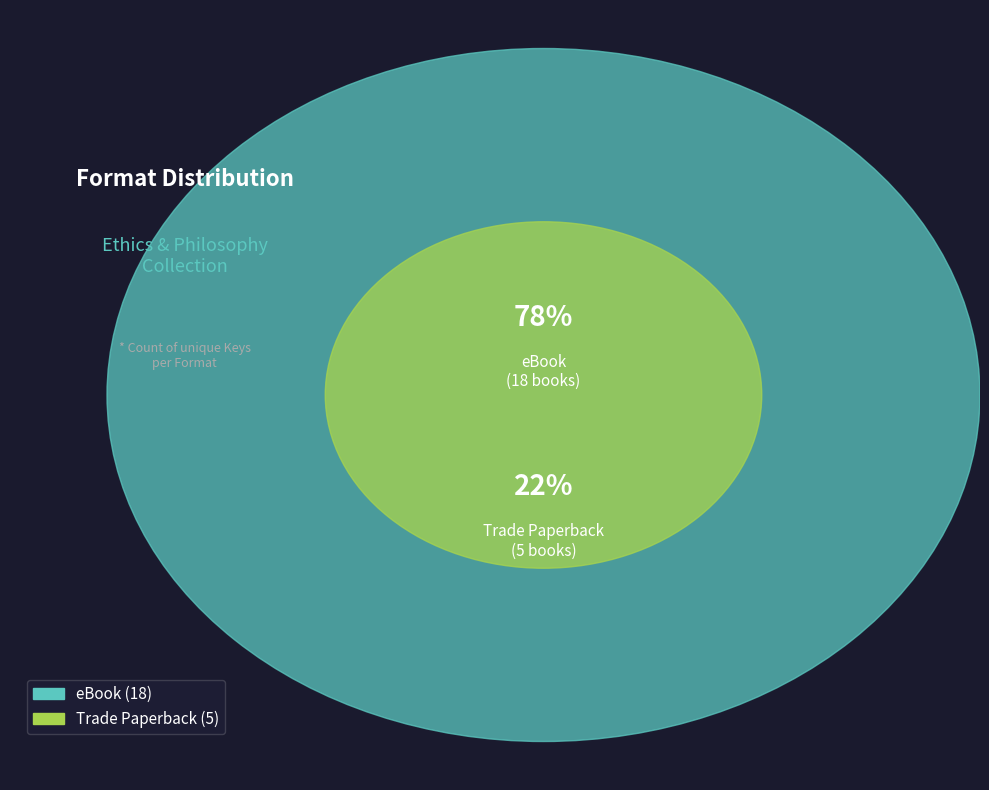

True or false: Trade Paperback accounts for 9% of the total.

False